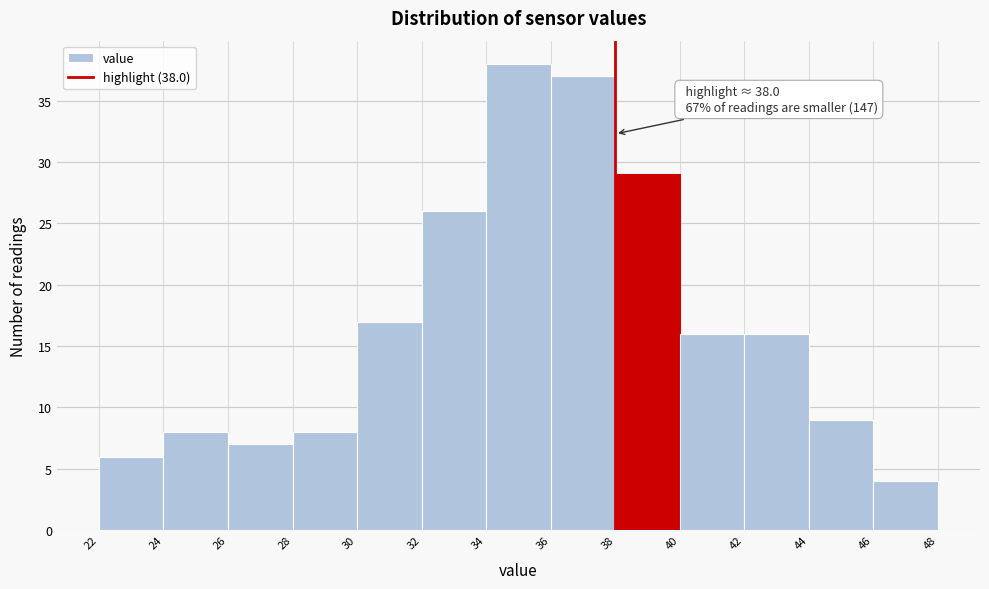

Which range on the x-axis has the tallest bar?

34 to 36